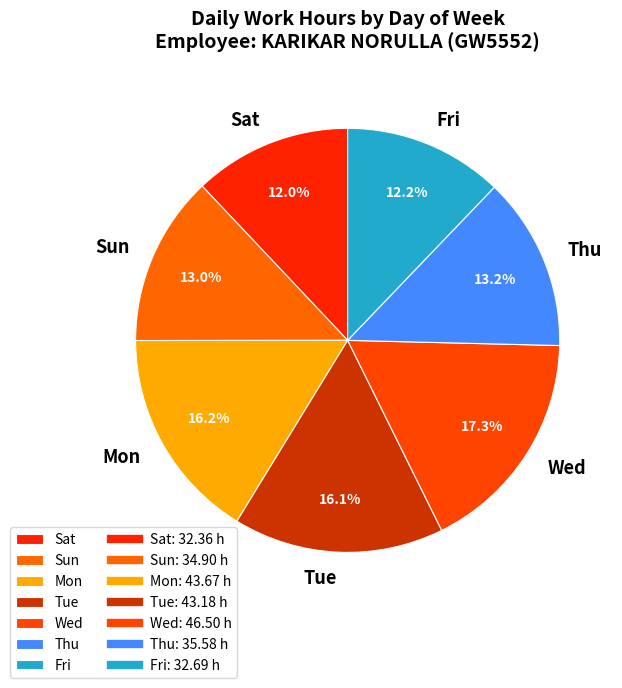

Combined, do Tue and Mon account for over 50%?

No